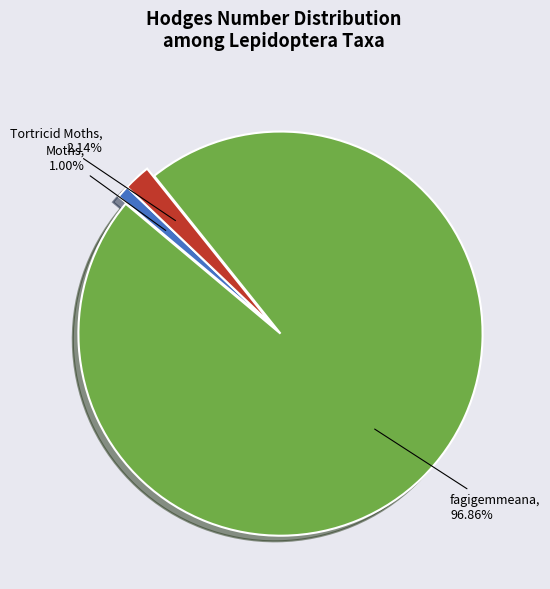

Is there any slice that represents more than half of the pie?

Yes